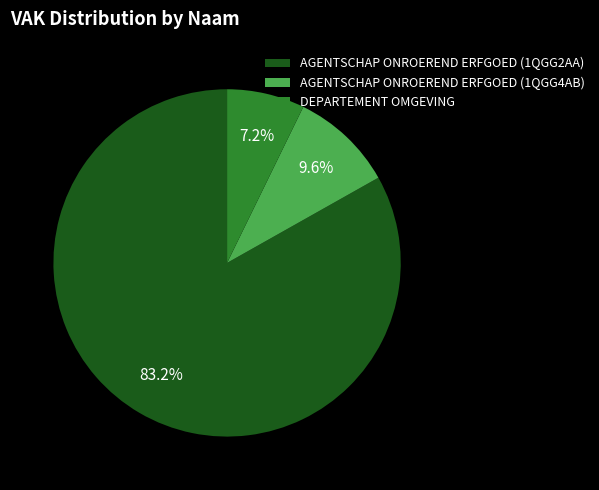

To the nearest percent, what is the difference between the AGENTSCHAP ONROEREND ERFGOED (1QGG2AA) and AGENTSCHAP ONROEREND ERFGOED (1QGG4AB) slice percentages?

74%